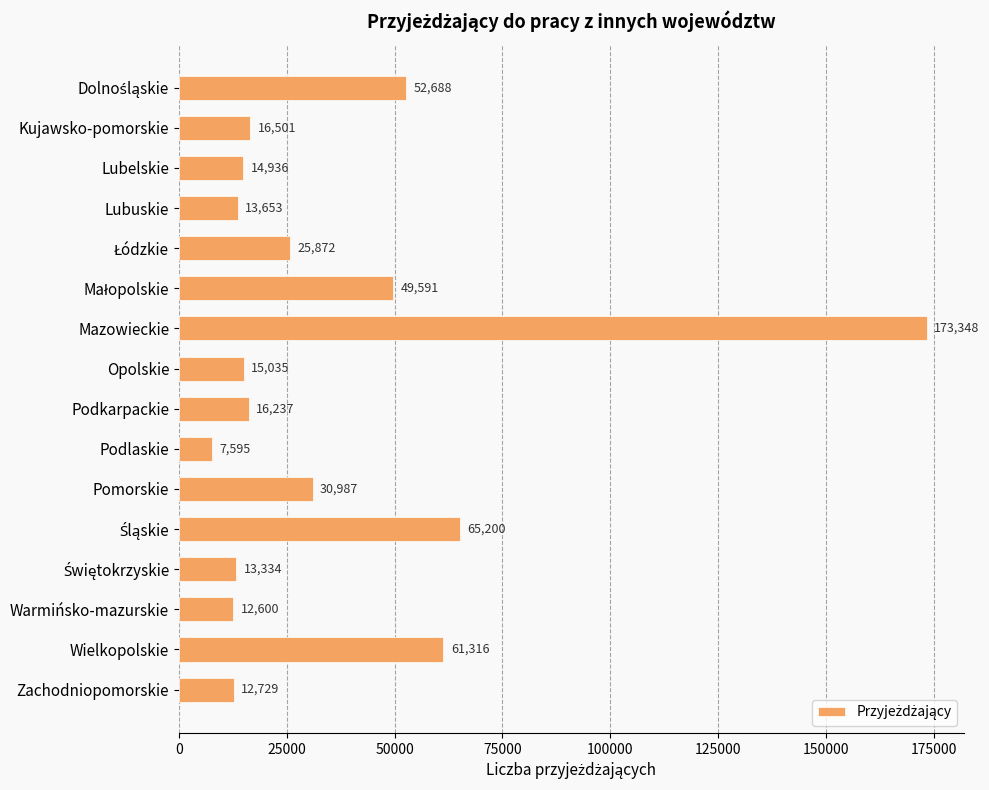

What is the smallest value displayed?

7595